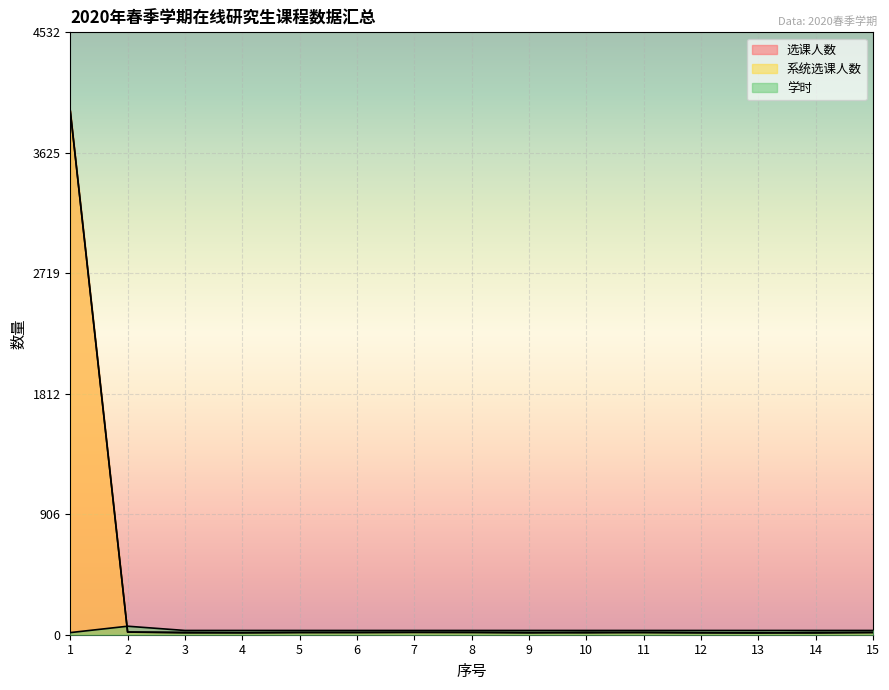

What is the sum of the 系统选课人数 values at 3 and 15?

35